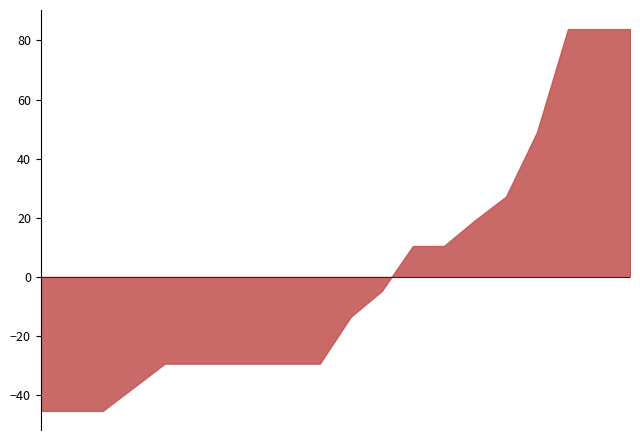

What is the difference between the maximum and minimum values?

129.2